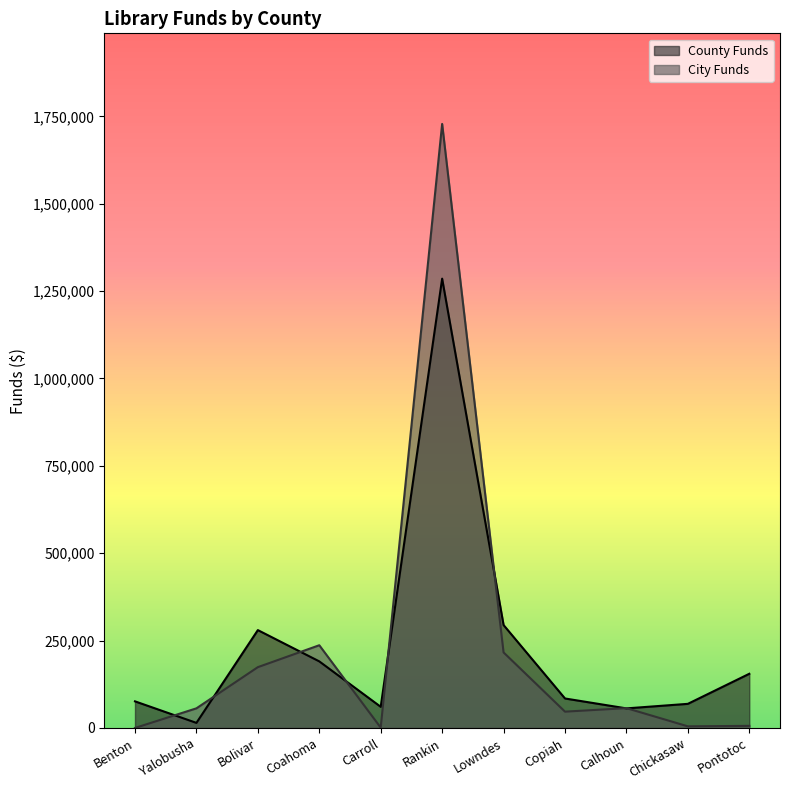

Reading left to right, transcribe all the data shown in this chart.

County Funds: Benton=76131	Yalobusha=14500	Bolivar=280000	Coahoma=190500	Carroll=60500	Rankin=1285622	Lowndes=294467	Copiah=84333	Calhoun=56000	Chickasaw=69000	Pontotoc=155000
City Funds: Benton=0	Yalobusha=56146	Bolivar=174000	Coahoma=236678	Carroll=900	Rankin=1728326	Lowndes=216089	Copiah=46664	Calhoun=56725	Chickasaw=4620	Pontotoc=6000